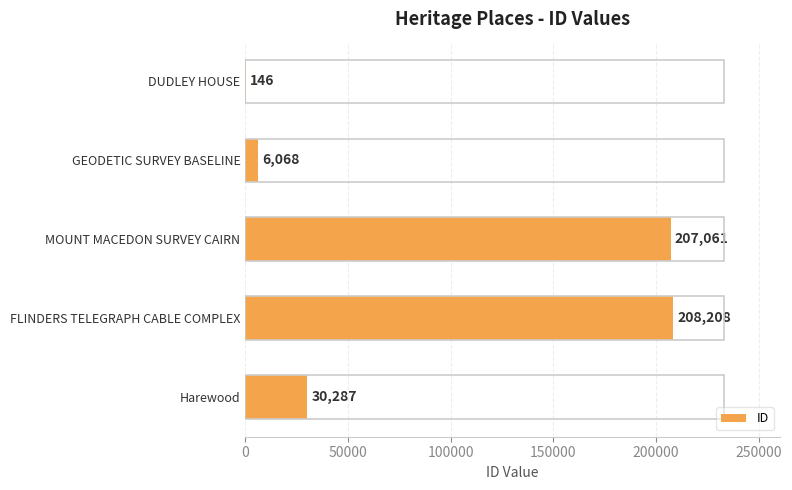

What is the greatest value displayed?

208208